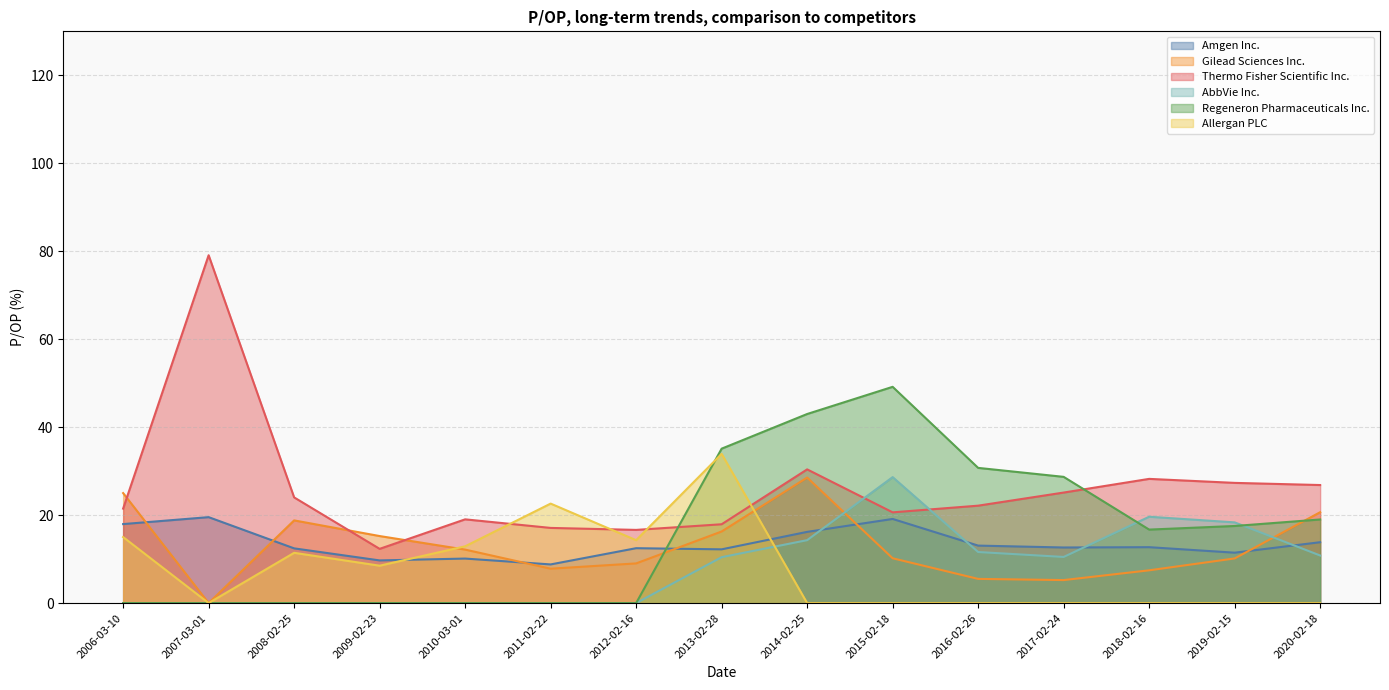

Reading left to right, extract all data points from this chart.

Amgen Inc.: 2020-02-18=13.8	2019-02-15=11.5	2018-02-16=12.7	2017-02-24=12.6	2016-02-26=13.1	2015-02-18=19.1	2014-02-25=16.2	2013-02-28=12.2	2012-02-16=12.5	2011-02-22=8.8	2010-03-01=10.1	2009-02-23=9.7	2008-02-25=12.4	2007-03-01=19.5	2006-03-10=18.0
Gilead Sciences Inc.: 2020-02-18=20.7	2019-02-15=10.2	2018-02-16=7.5	2017-02-24=5.2	2016-02-26=5.5	2015-02-18=10.2	2014-02-25=28.5	2013-02-28=16.3	2012-02-16=9.0	2011-02-22=7.8	2010-03-01=12.2	2009-02-23=15.2	2008-02-25=18.8	2007-03-01=0.0	2006-03-10=25.0
Thermo Fisher Scientific Inc.: 2020-02-18=26.8	2019-02-15=27.3	2018-02-16=28.2	2017-02-24=25.1	2016-02-26=22.1	2015-02-18=20.6	2014-02-25=30.4	2013-02-28=17.9	2012-02-16=16.6	2011-02-22=17.1	2010-03-01=19.0	2009-02-23=12.3	2008-02-25=24.0	2007-03-01=79.1	2006-03-10=21.5
AbbVie Inc.: 2020-02-18=10.8	2019-02-15=18.4	2018-02-16=19.6	2017-02-24=10.5	2016-02-26=11.6	2015-02-18=28.6	2014-02-25=14.3	2013-02-28=10.4	2012-02-16=0.0	2011-02-22=0.0	2010-03-01=0.0	2009-02-23=0.0	2008-02-25=0.0	2007-03-01=0.0	2006-03-10=0.0
Regeneron Pharmaceuticals Inc.: 2020-02-18=19.0	2019-02-15=17.5	2018-02-16=16.7	2017-02-24=28.7	2016-02-26=30.7	2015-02-18=49.2	2014-02-25=43.0	2013-02-28=35.1	2012-02-16=0.0	2011-02-22=0.0	2010-03-01=0.0	2009-02-23=0.0	2008-02-25=0.0	2007-03-01=0.0	2006-03-10=0.0
Allergan PLC: 2020-02-18=0.0	2019-02-15=0.0	2018-02-16=0.0	2017-02-24=0.0	2016-02-26=0.0	2015-02-18=0.0	2014-02-25=0.0	2013-02-28=33.9	2012-02-16=14.3	2011-02-22=22.6	2010-03-01=12.9	2009-02-23=8.5	2008-02-25=11.4	2007-03-01=0.0	2006-03-10=15.0